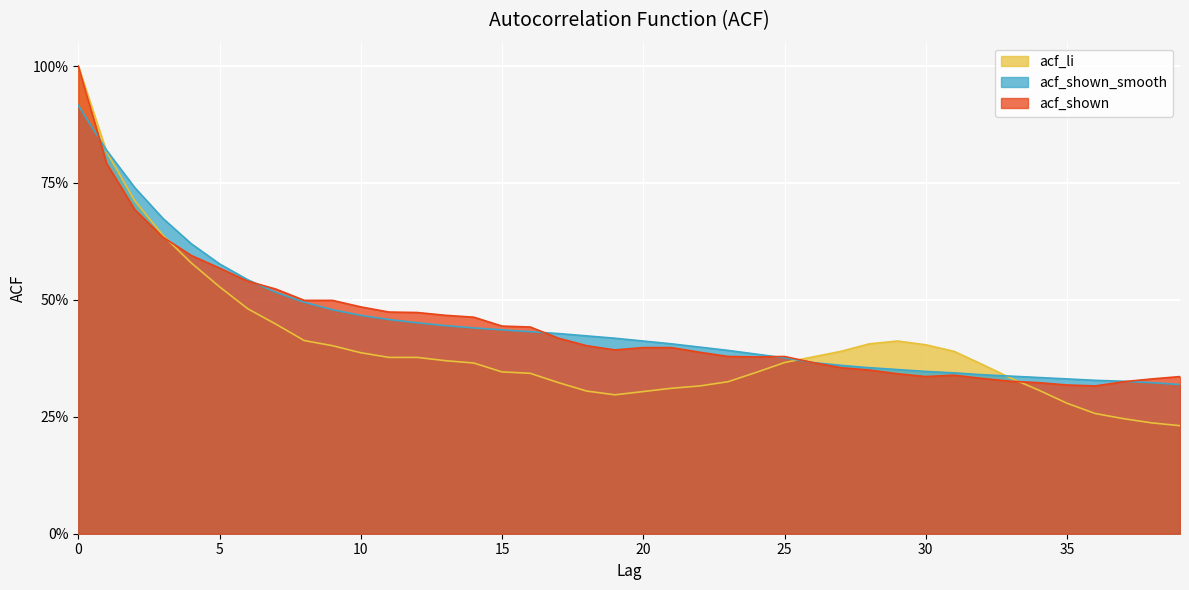

True or false: acf_shown_smooth and acf_shown cross at least once.

True